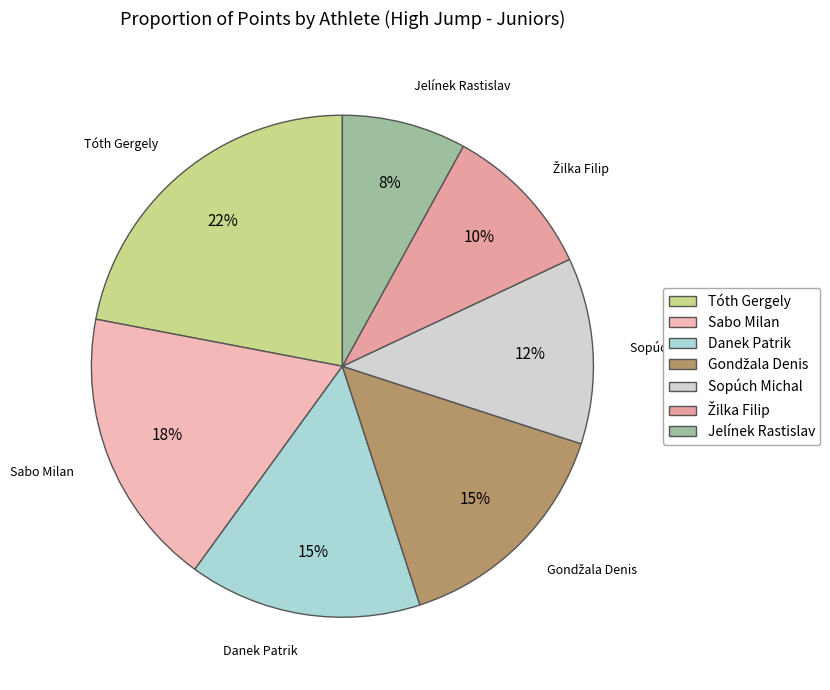

Is it true that Tóth Gergely is 22% of the pie?

True